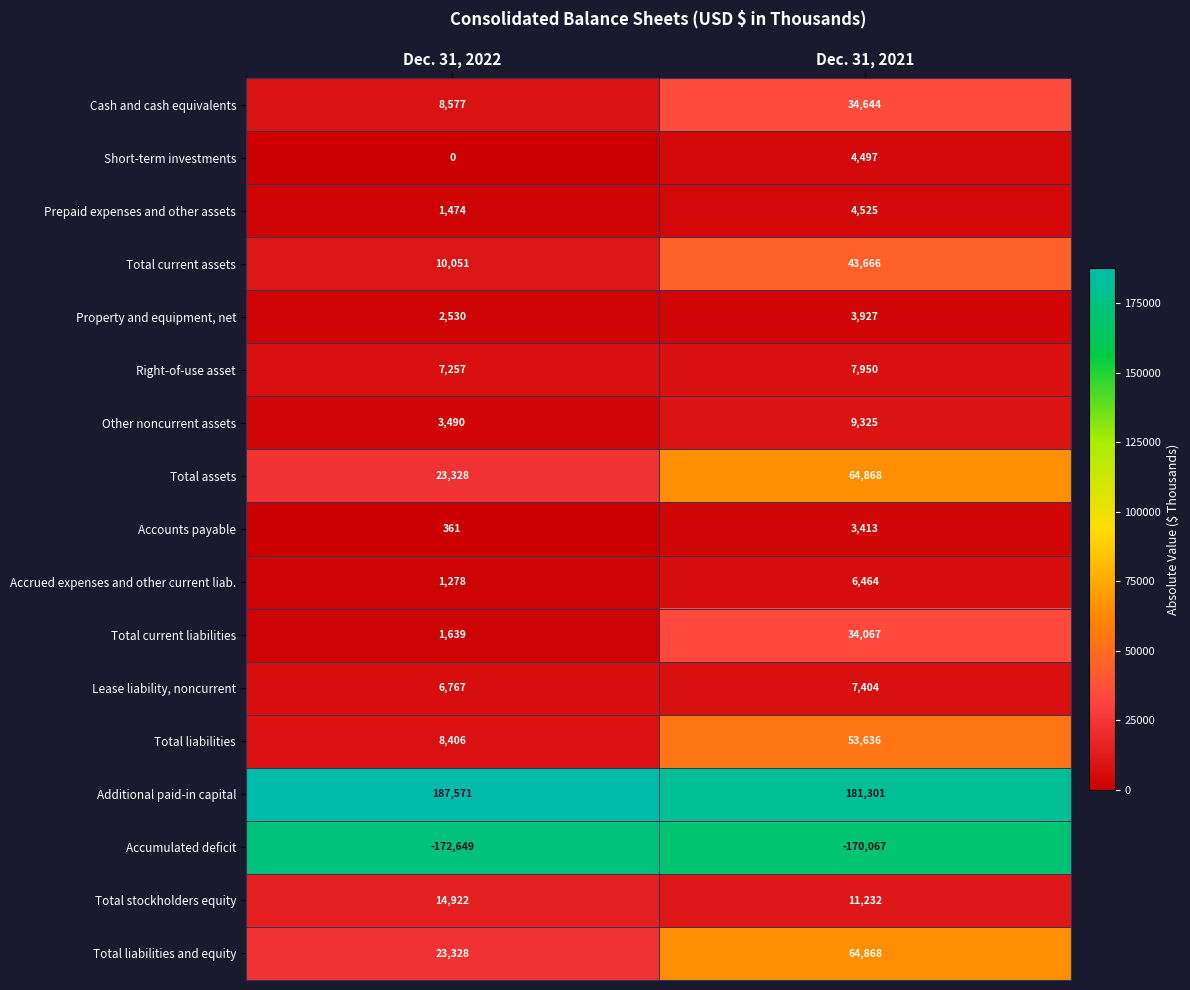

Where is Property and equipment, net nearest to the value 3228?

Dec. 31, 2022